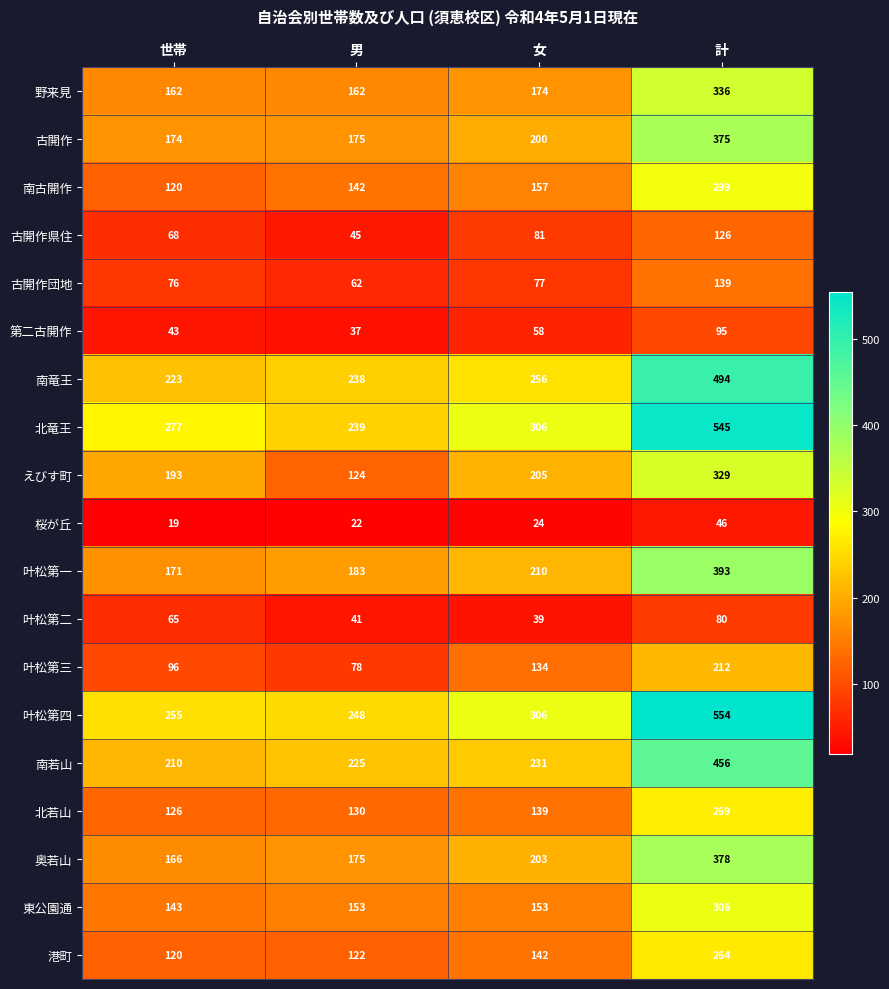

What is the difference between the highest and lowest values at 計?

508